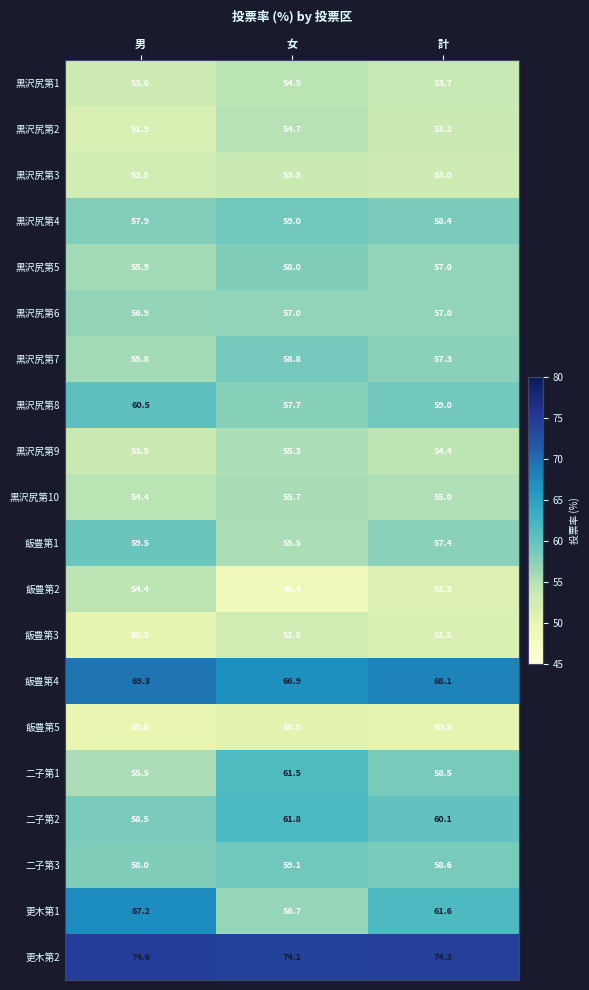

What is the total value across all series at 計?

1149.7